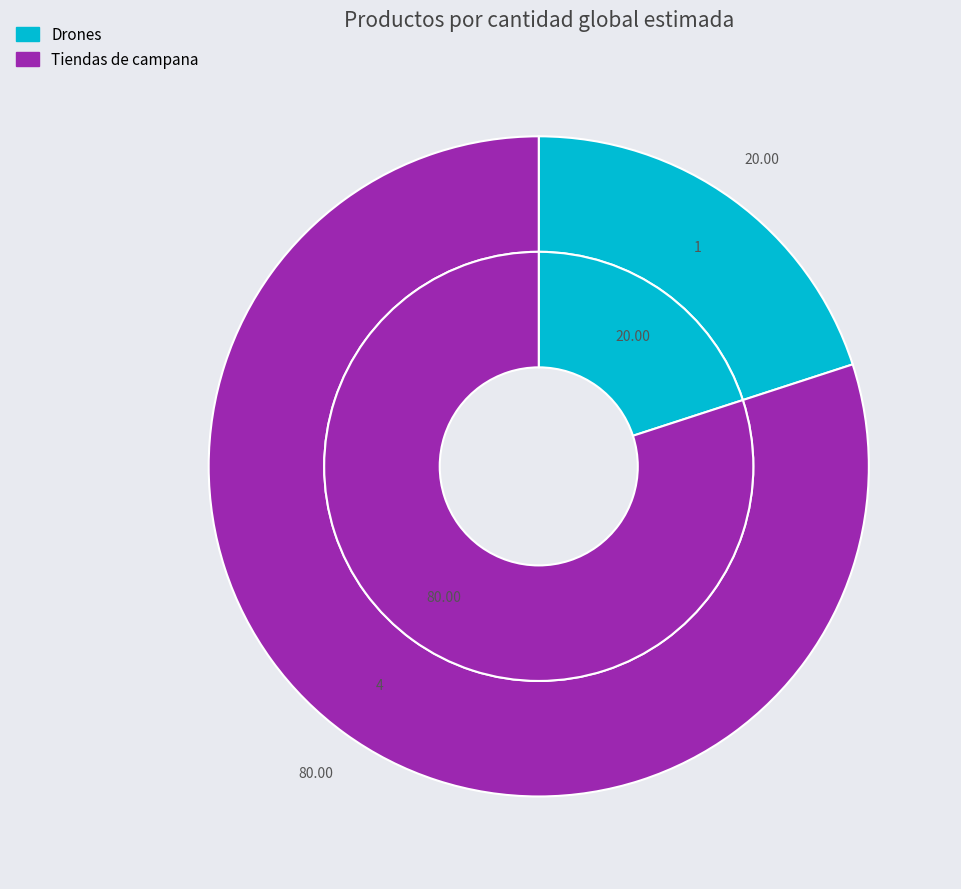

True or false: Drones accounts for 35% of the total.

False